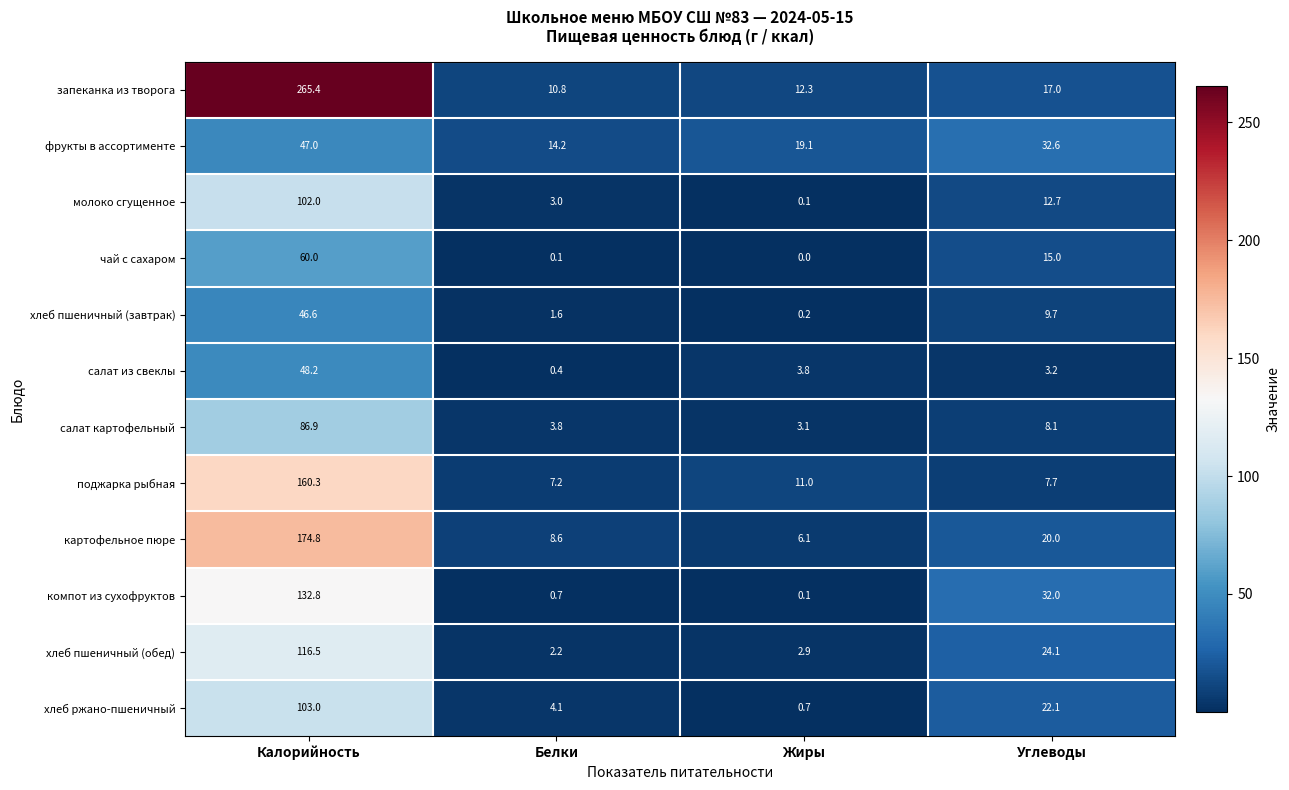

Is it true that запеканка из творога equals 10.8 at Белки?

True